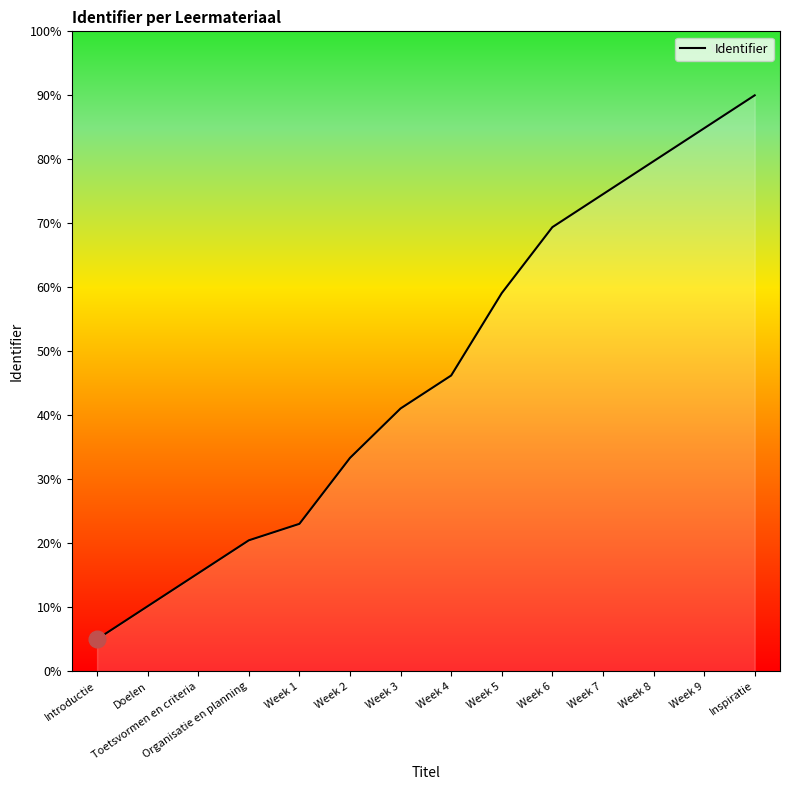

List the labels in order of value, largest first.

Inspiratie, Week 9, Week 8, Week 7, Week 6, Week 5, Week 4, Week 3, Week 2, Week 1, Organisatie en planning, Toetsvormen en criteria, Doelen, Introductie